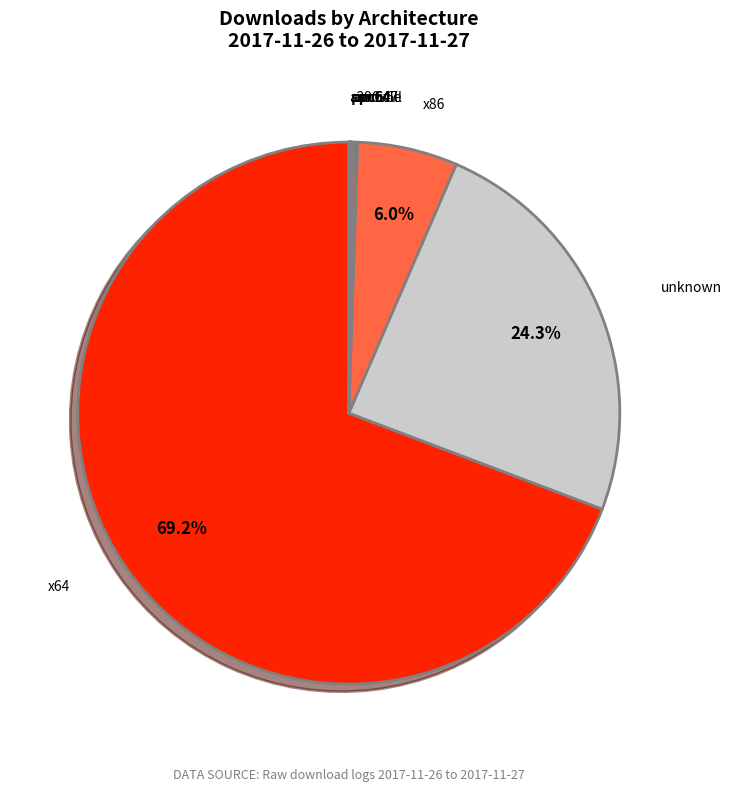

What percentage is NOT represented by x64?

30.8%